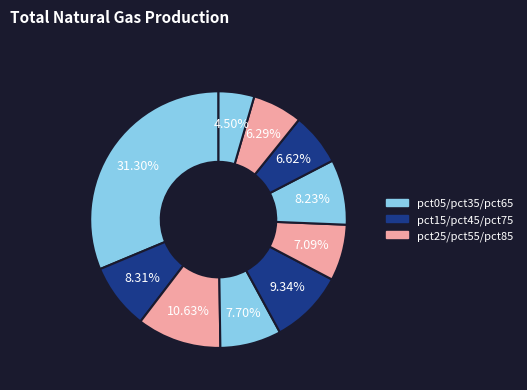

Which slice is the largest?

pct05